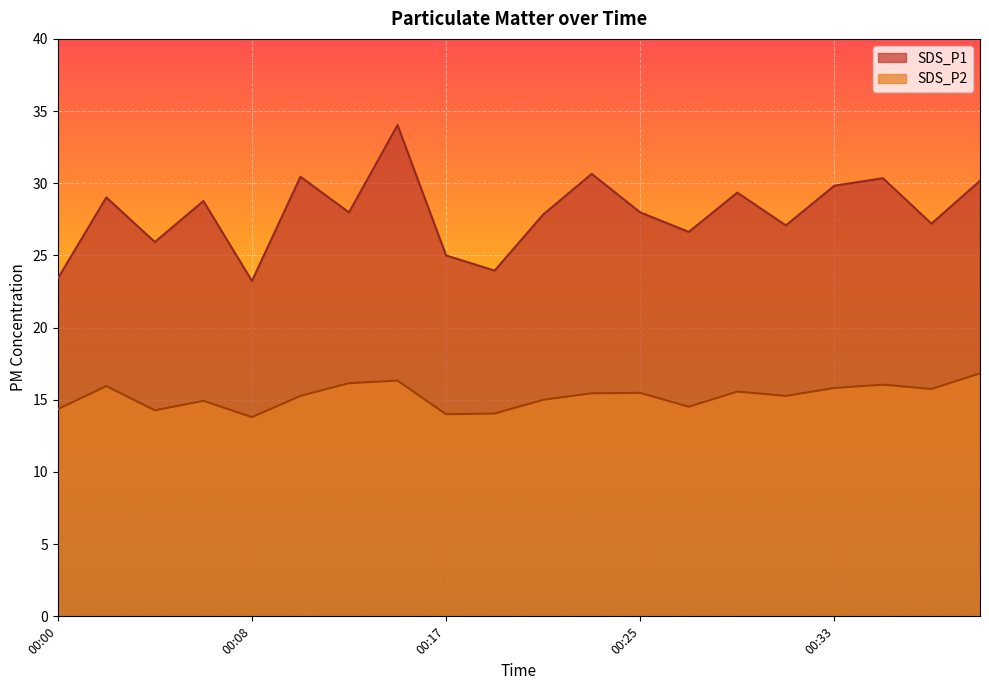

How many data points does each series have?

20